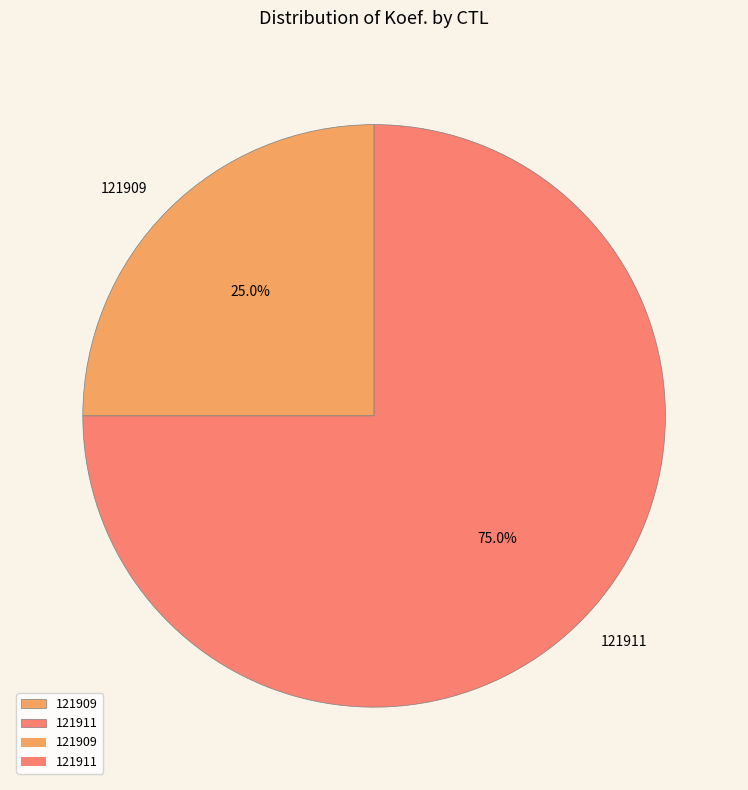

To the nearest percent, what is the combined percentage of 121911 and 121909?

100%